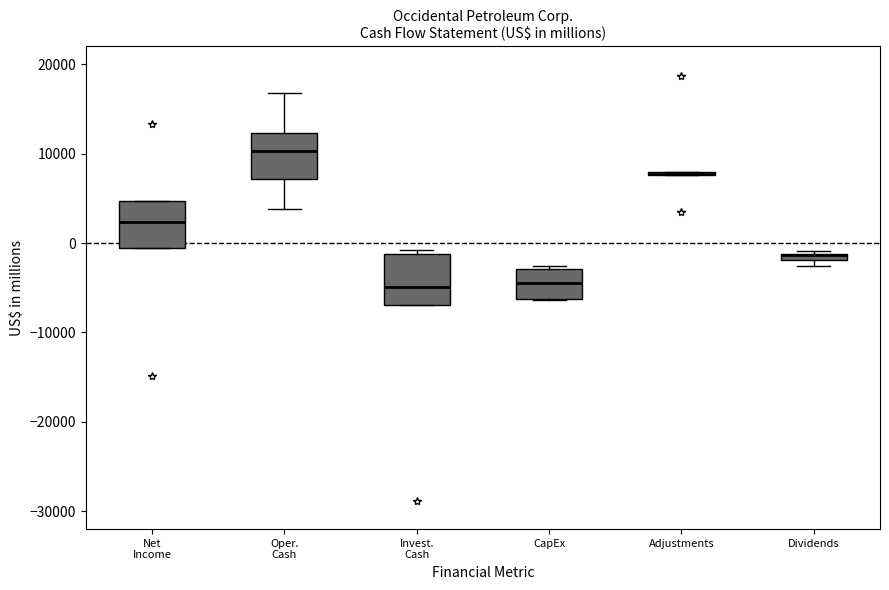

Where is the upper edge of the box for Net Income on the y-axis? The values are not printed on the chart, so give them approximately, as read against the axis.

5000